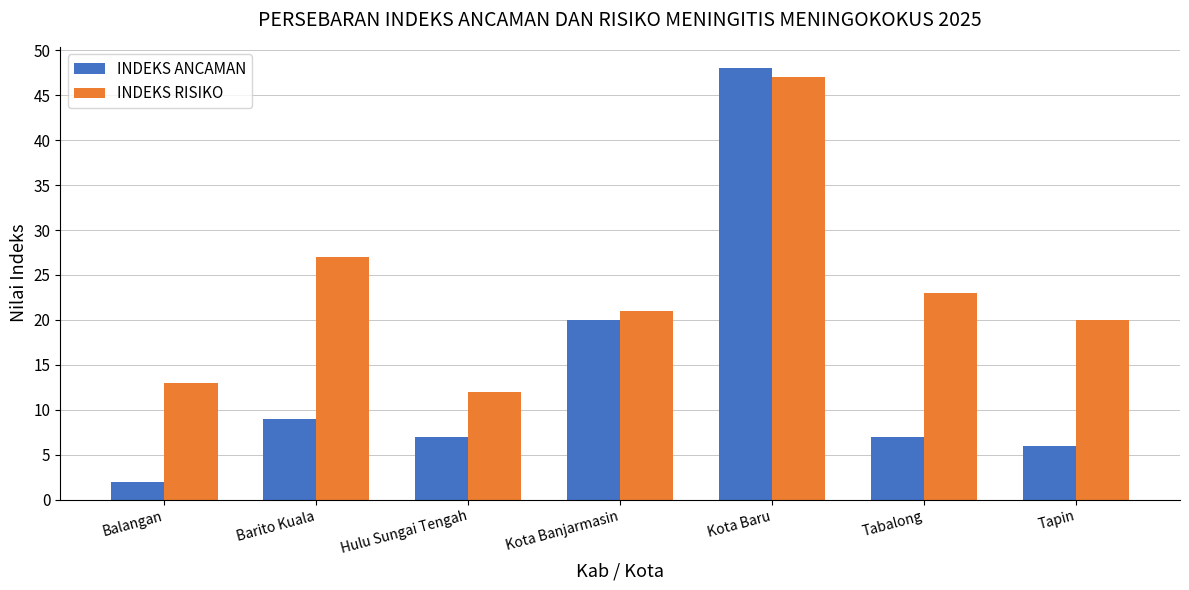

Is it true that INDEKS RISIKO equals 30 at Kota Banjarmasin?

False